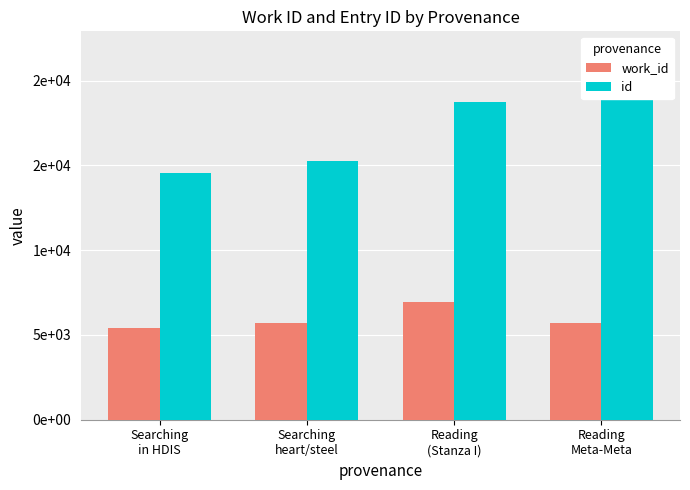

Which series has the widest spread of values?

id